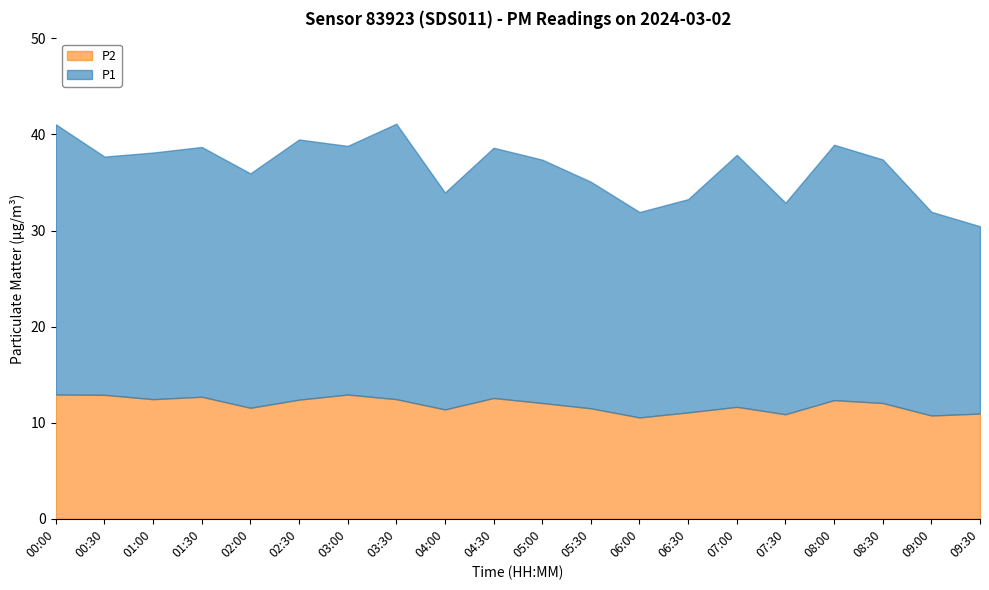

What is the spread (max minus min) of values at 02:30?

14.7